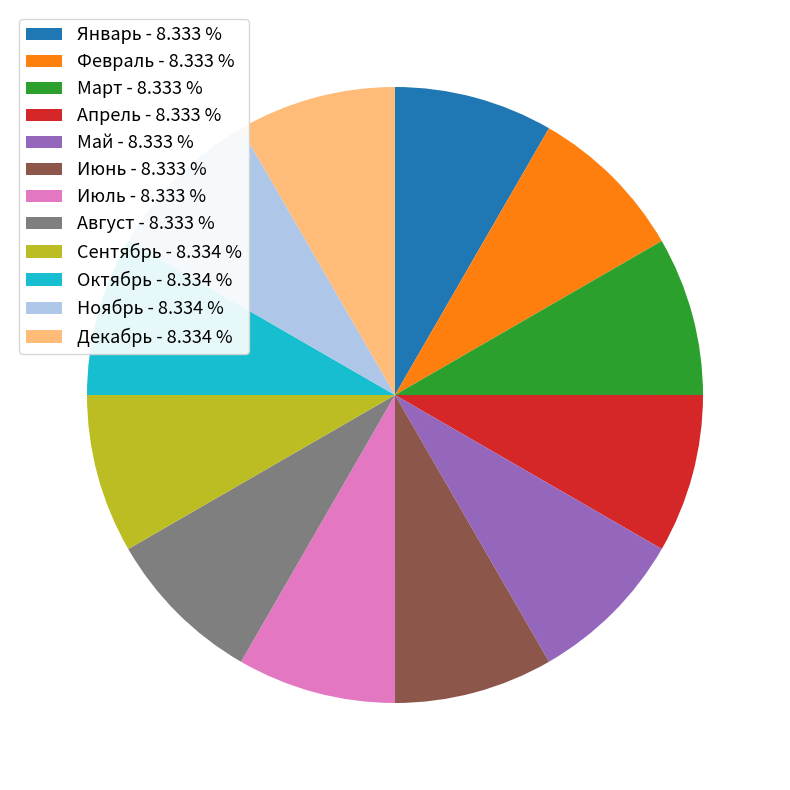

Combined, do Ноябрь - 8.334 % and Август - 8.333 % account for over 50%?

No